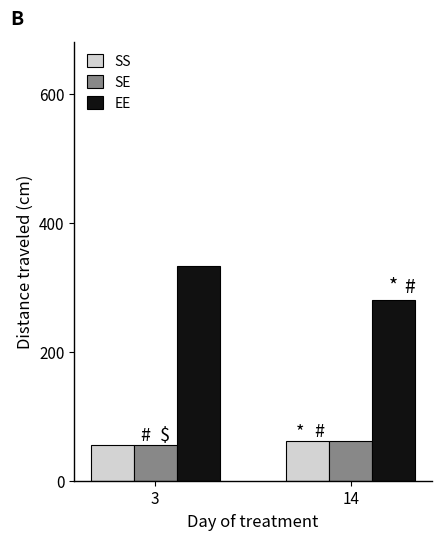

The value of SE at 14 is 86.3. True or false?

False